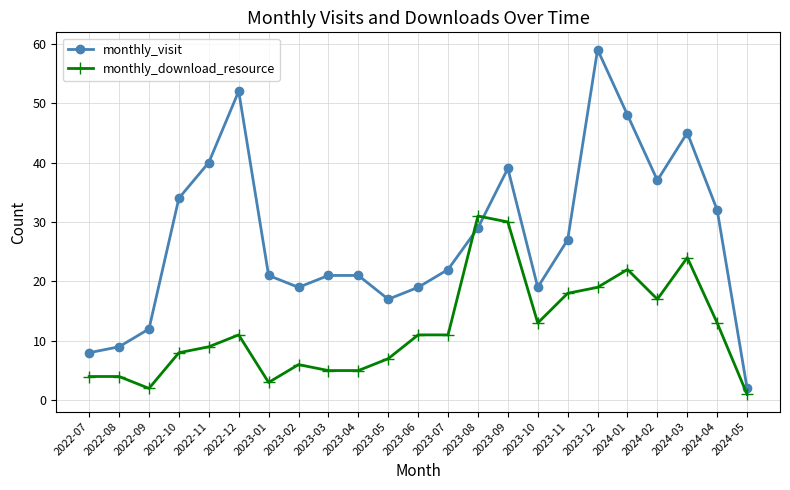

List the series in order of their overall mean, lowest first.

monthly_download_resource, monthly_visit